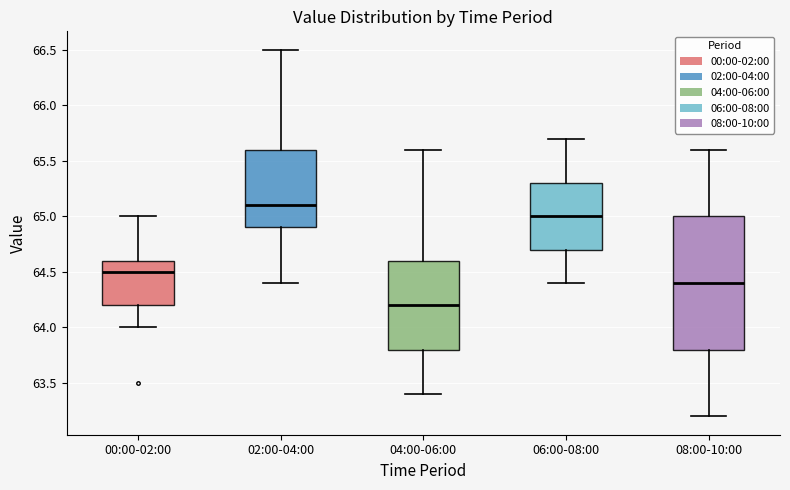

Reading left to right, transcribe this box plot: for each box, give where its median line is, the range the box spans, and where its two whiskers end, as read against the y-axis. The values are not printed on the chart, so give them approximately, as read against the axis.

00:00-02:00: median 64.5, box 64.2 to 64.6, whiskers 64.0 to 65.0
02:00-04:00: median 65.1, box 64.9 to 65.6, whiskers 64.4 to 66.5
04:00-06:00: median 64.2, box 63.8 to 64.6, whiskers 63.4 to 65.6
06:00-08:00: median 65.0, box 64.7 to 65.3, whiskers 64.4 to 65.7
08:00-10:00: median 64.4, box 63.8 to 65.0, whiskers 63.2 to 65.6